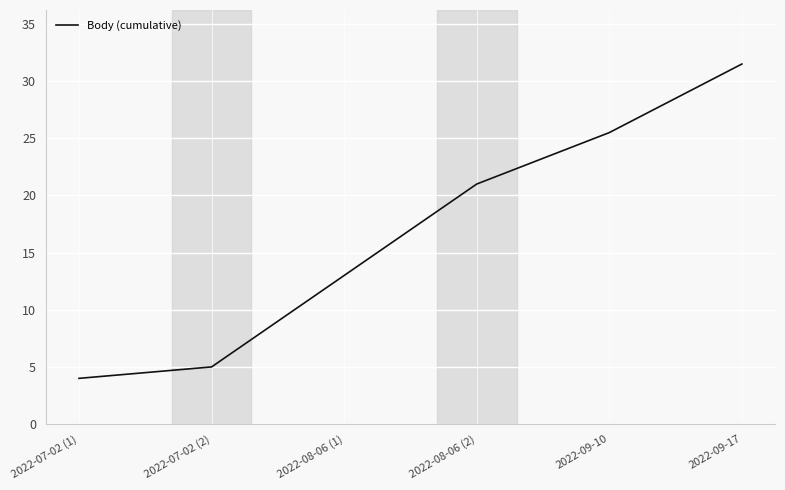

List the labels in order of value, smallest first.

2022-07-02 (1), 2022-07-02 (2), 2022-08-06 (1), 2022-08-06 (2), 2022-09-10, 2022-09-17